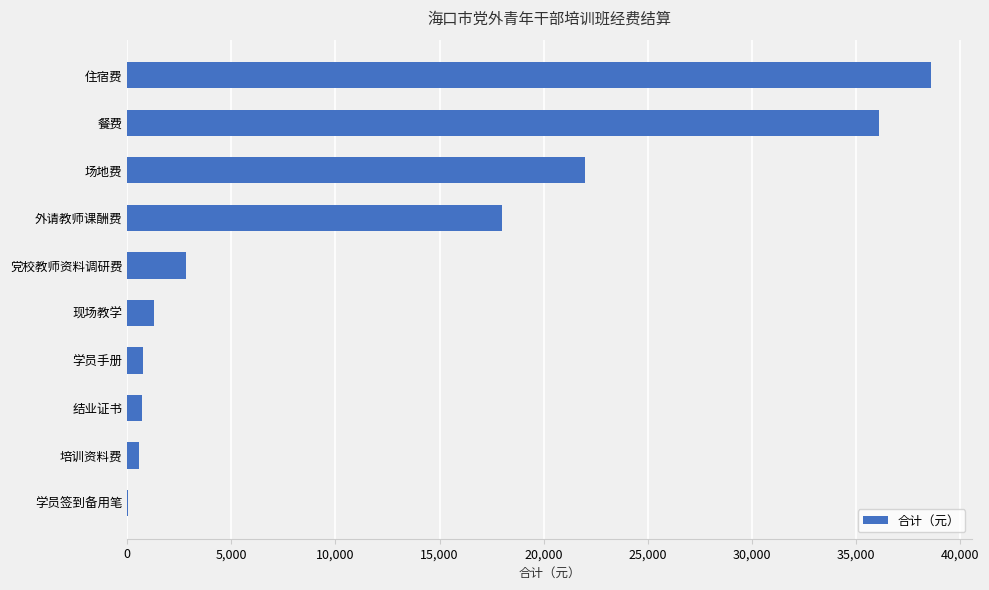

Between 场地费 and 结业证书, which is larger?

场地费